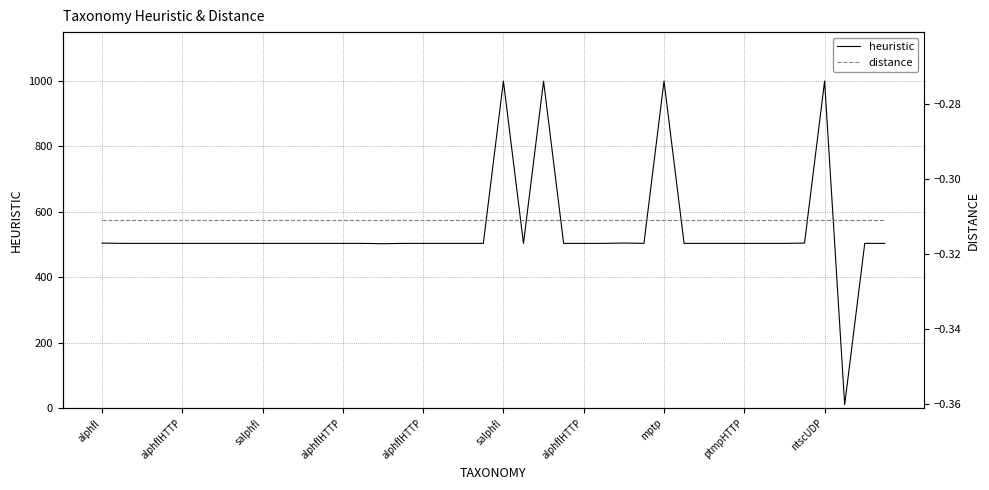

What is the label of the 5th point from the left?

alphflHTTP